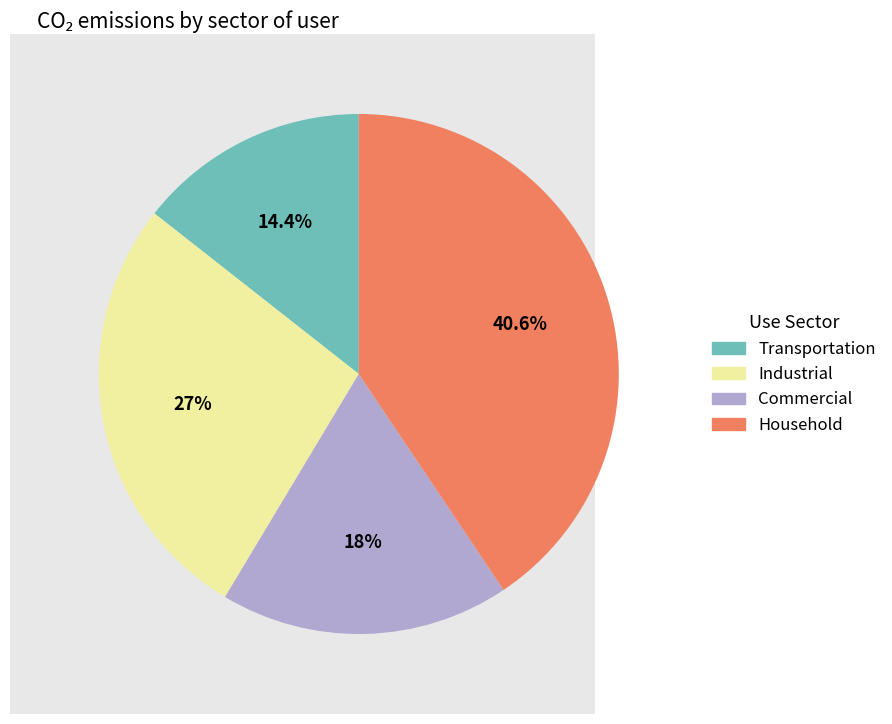

Does any single category account for the majority?

No